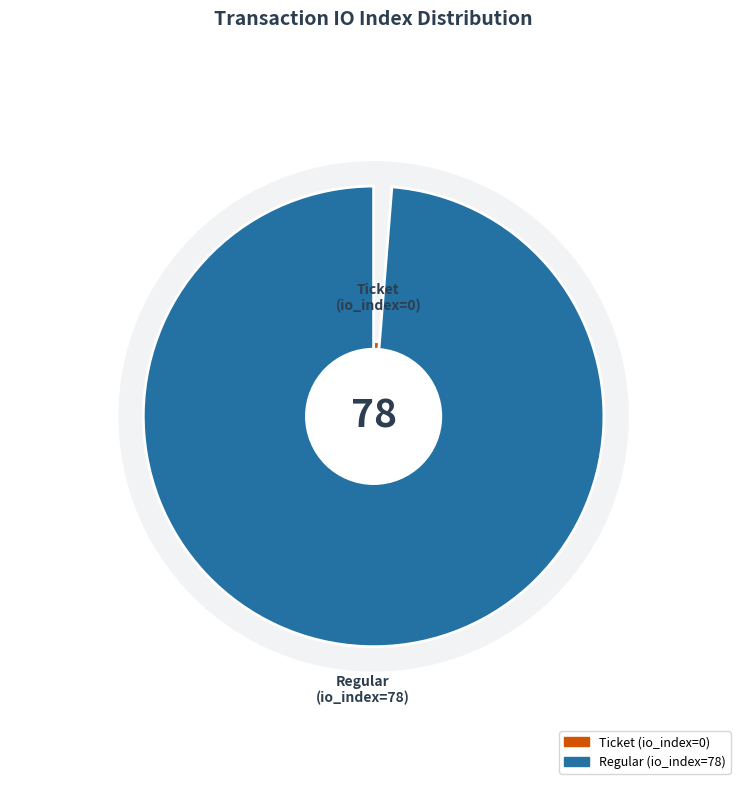

Which category has the smallest portion of the pie?

Ticket (io_index=0)